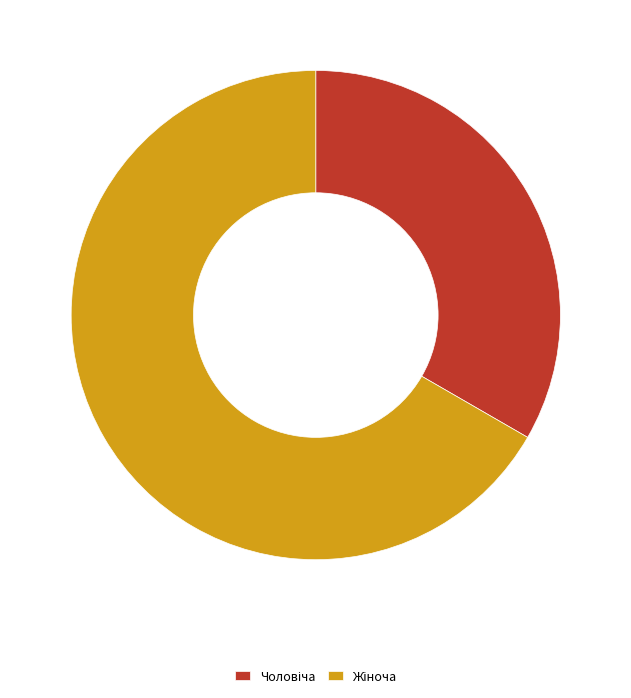

Is there a majority slice in this chart?

Yes